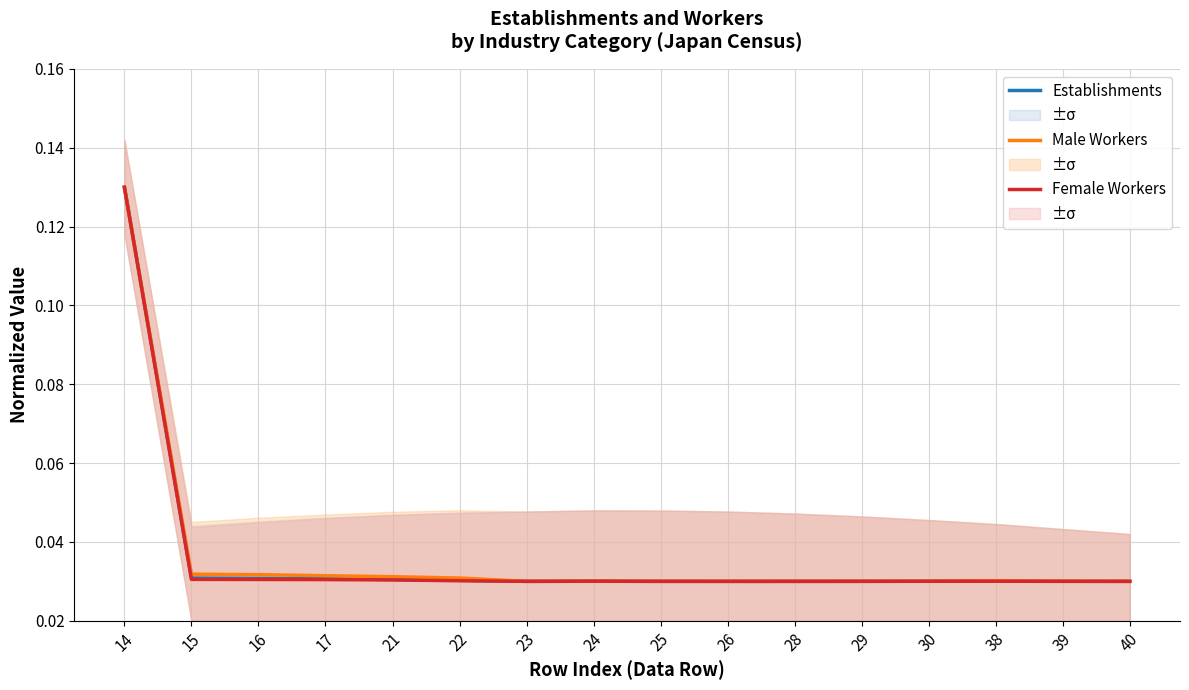

What are all the series names shown in the legend?

Establishments, Male Workers, Female Workers